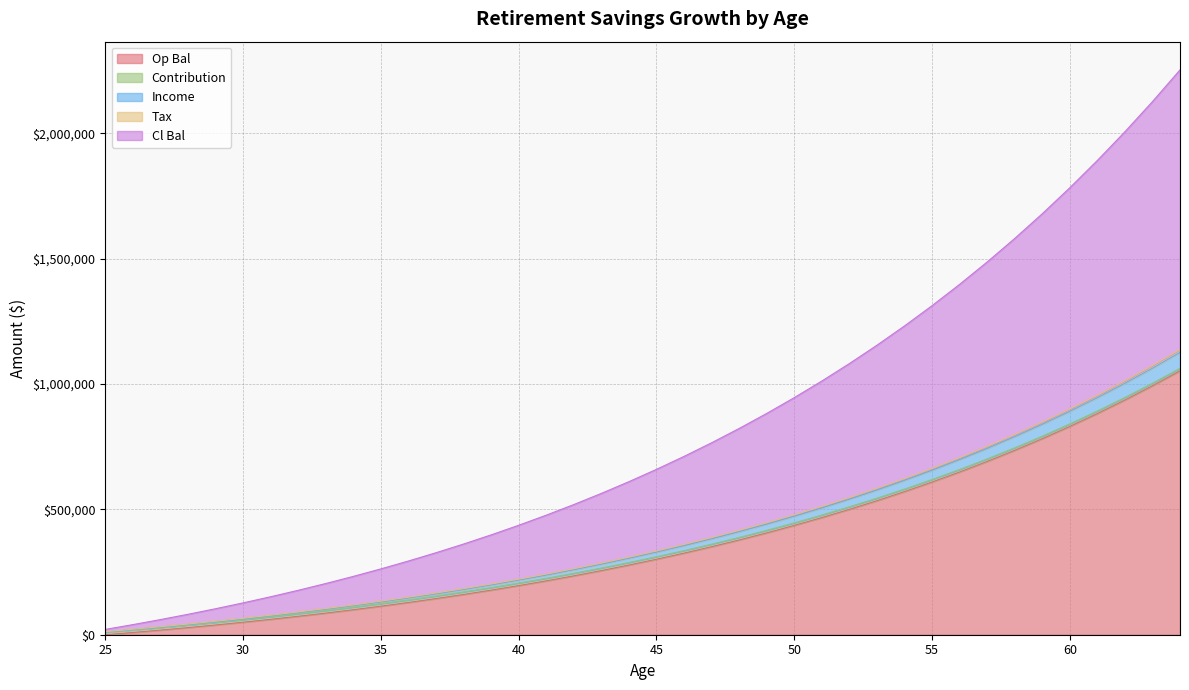

What is the maximum value for Op Bal?

1052640.9